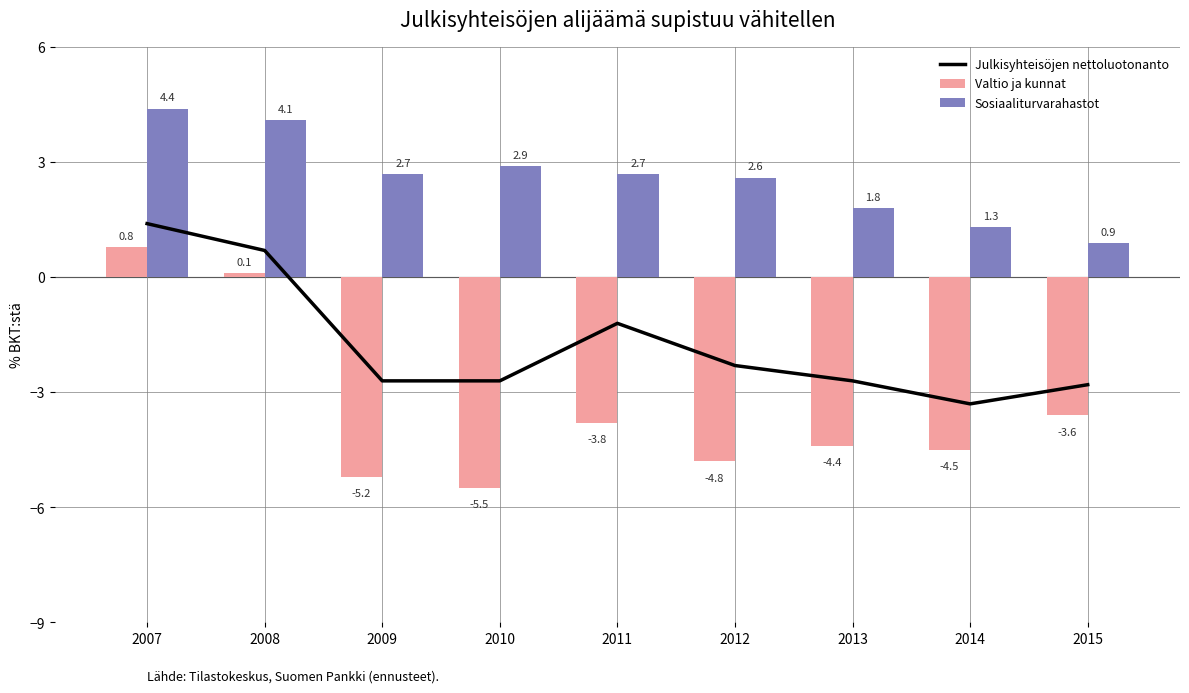

What is the average value of the Sosiaaliturvarahastot series?

2.6